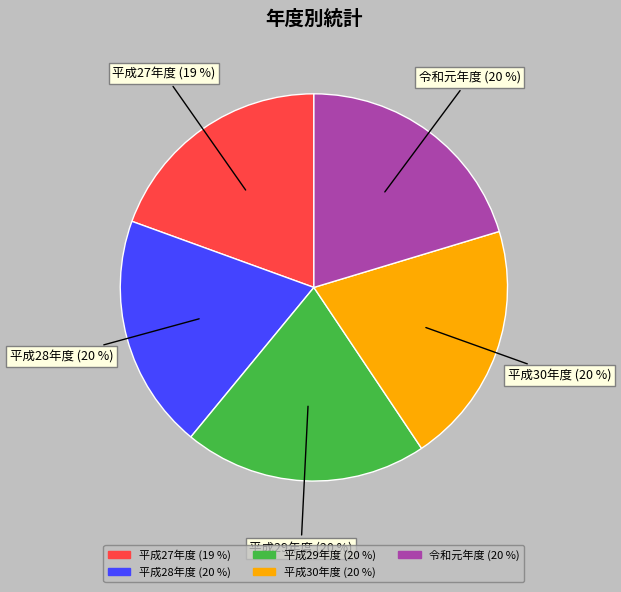

How many slices are in this pie chart?

5